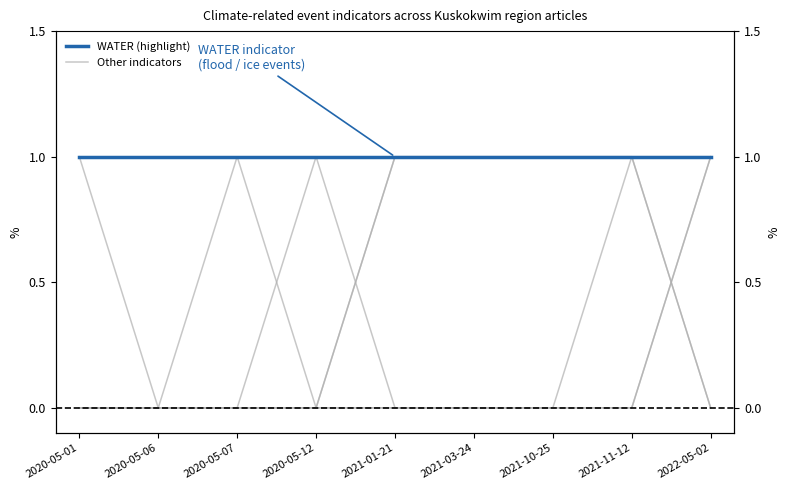

True or false: SNOW has a value of 0 at 2020-05-12.

True